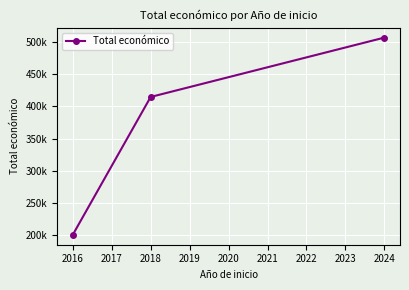

What is the value of the 3rd point from the left?

507255